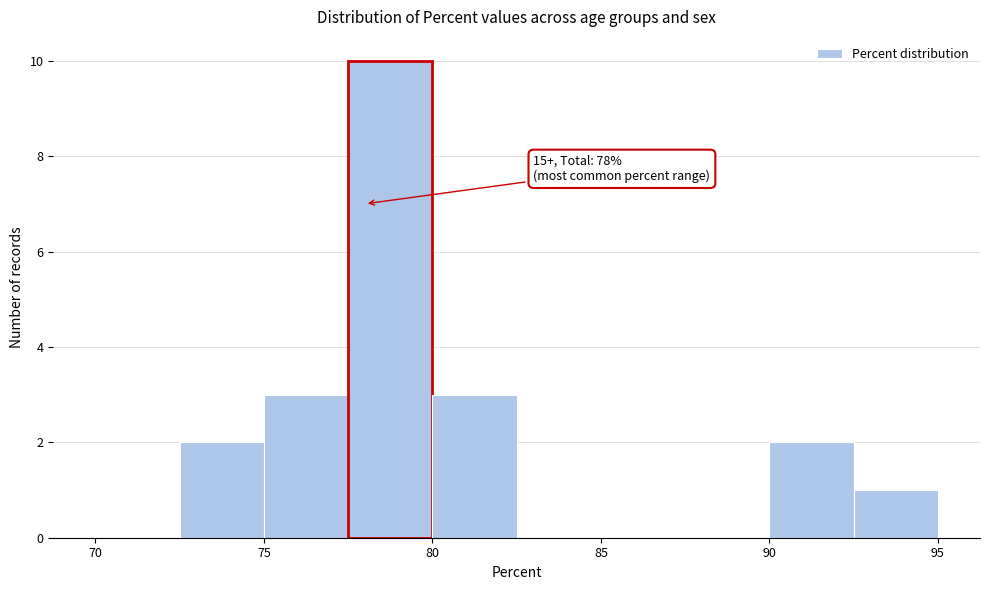

Which range on the x-axis has the tallest bar?

77.5 to 80.0